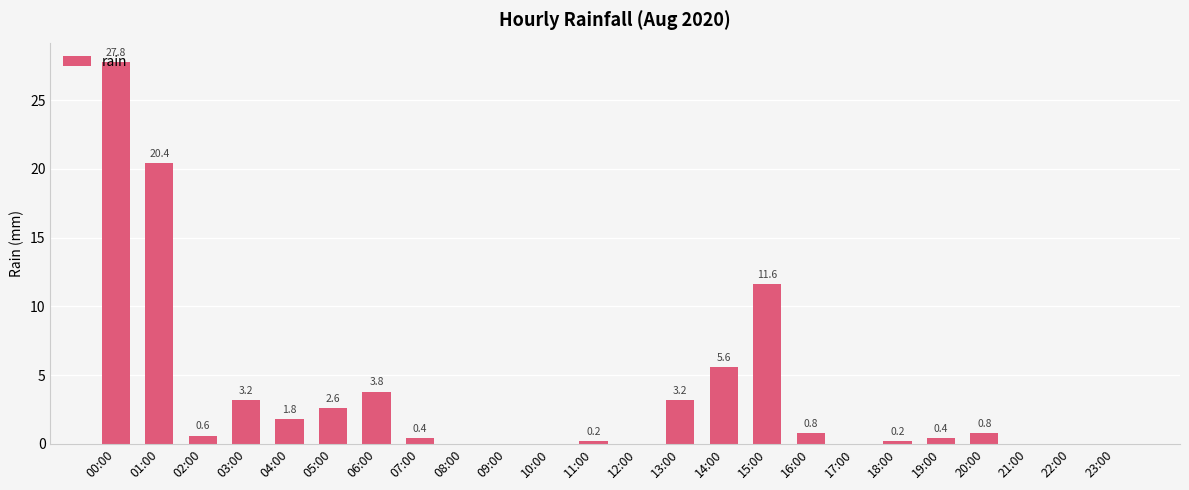

What is the sum of all values?

83.4